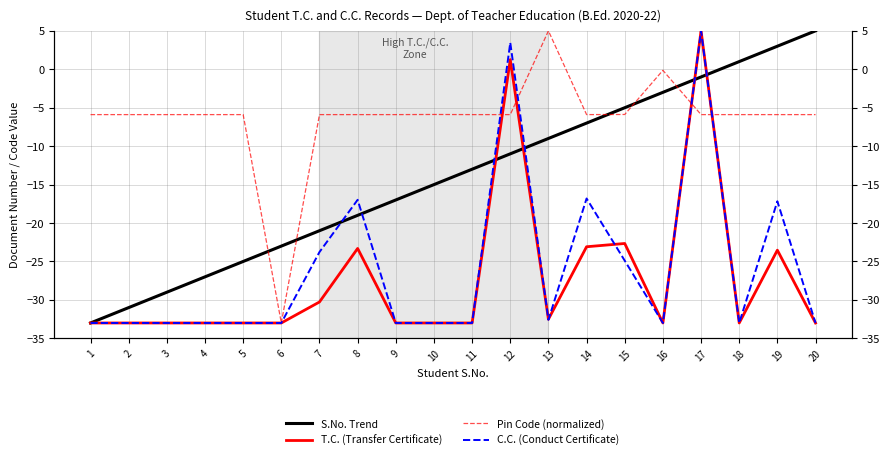

What is the difference between the maximum and minimum values in the C.C. (Conduct Certificate) series?

38.0